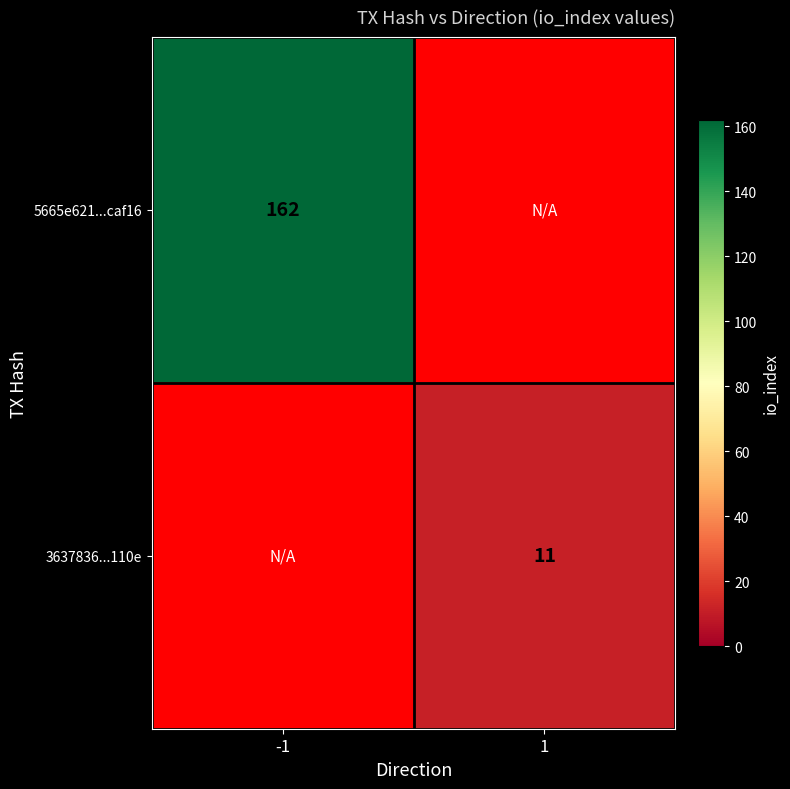

Is it true that 5665e621...caf16 equals 162 at -1?

True